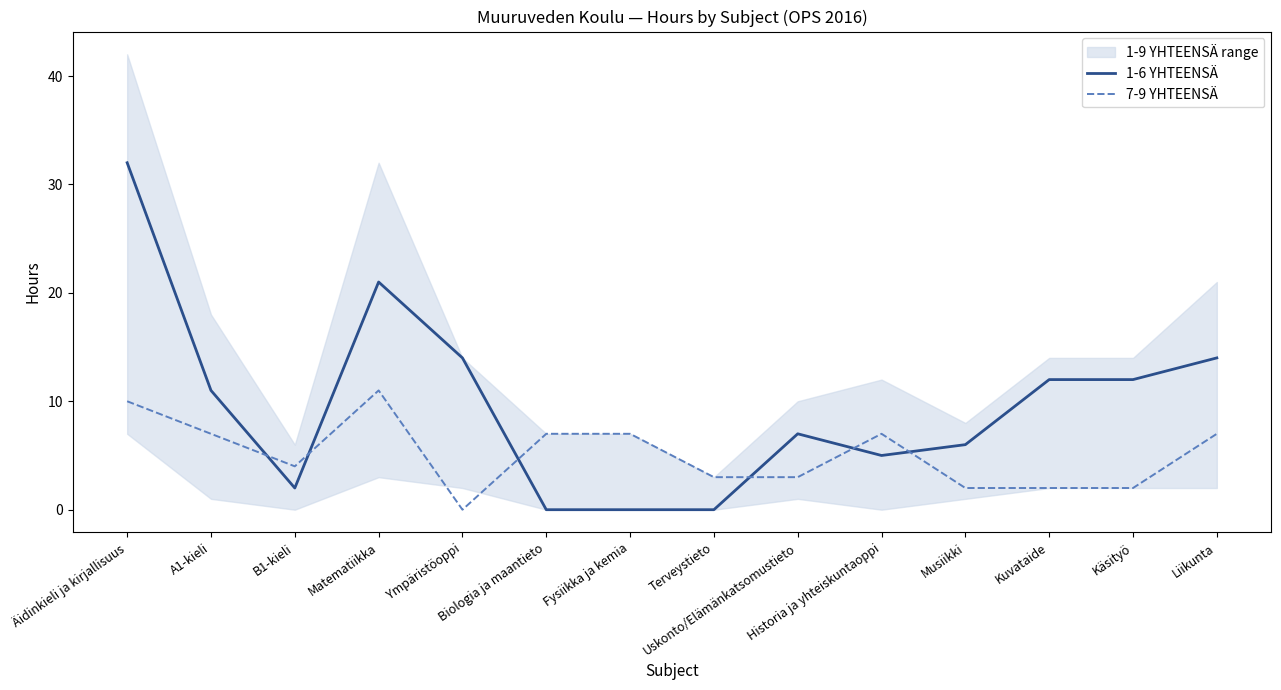

What is the value of the 1-6 YHTEENSÄ point at the 10th from the left?

5